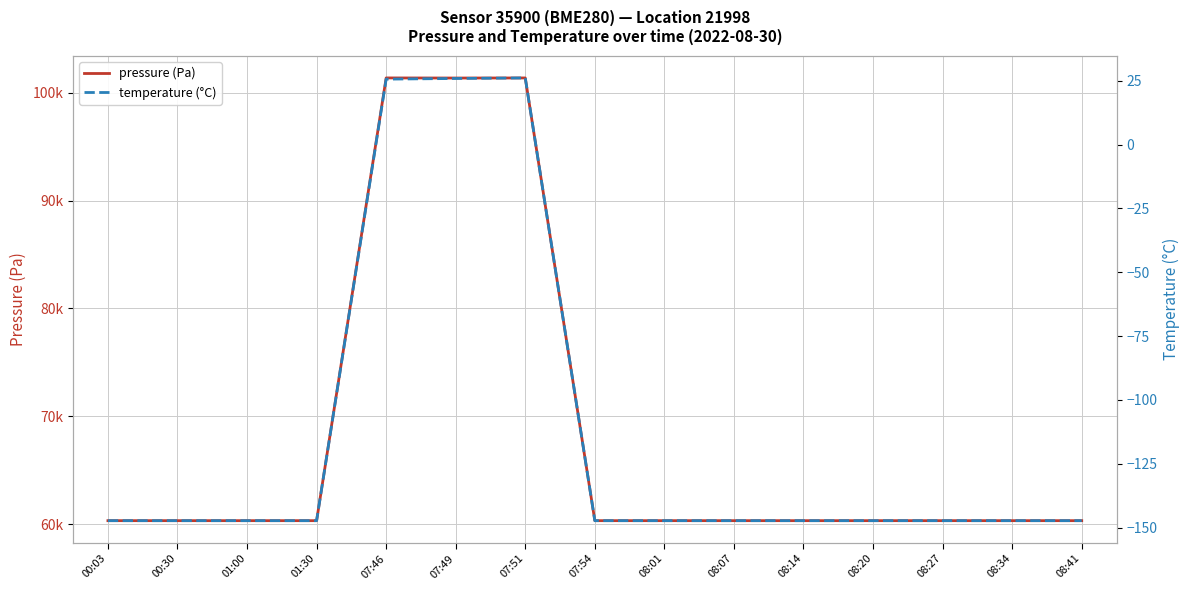

What position from the left is 01:00?

3